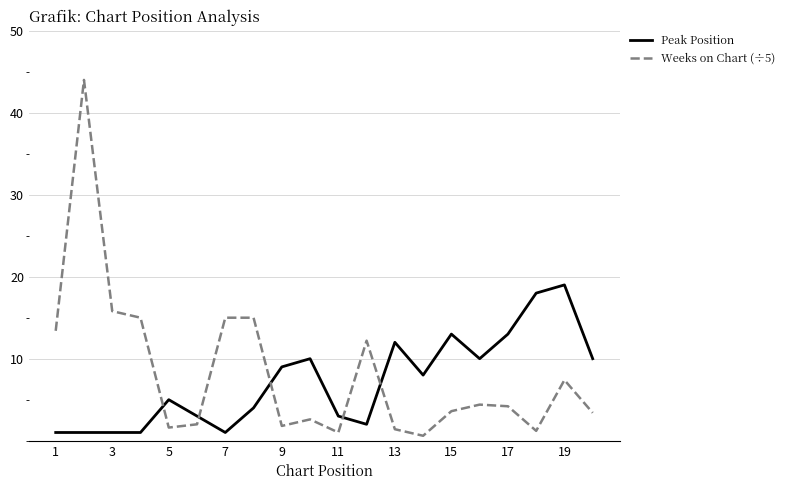

List the series in order of their peak value, lowest first.

Peak Position, Weeks on Chart (÷5)